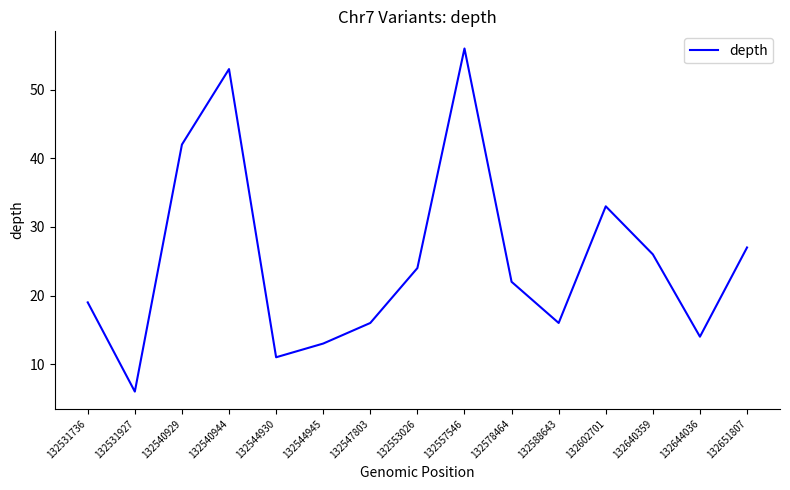

What is the approximate value at 132531927?

6